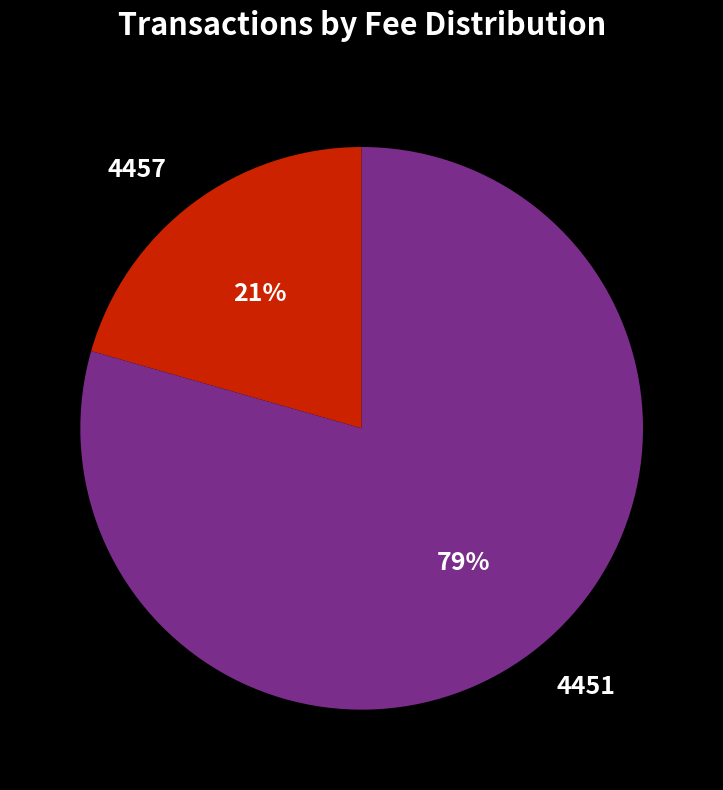

Between 4451 and 4457, which is larger?

4451